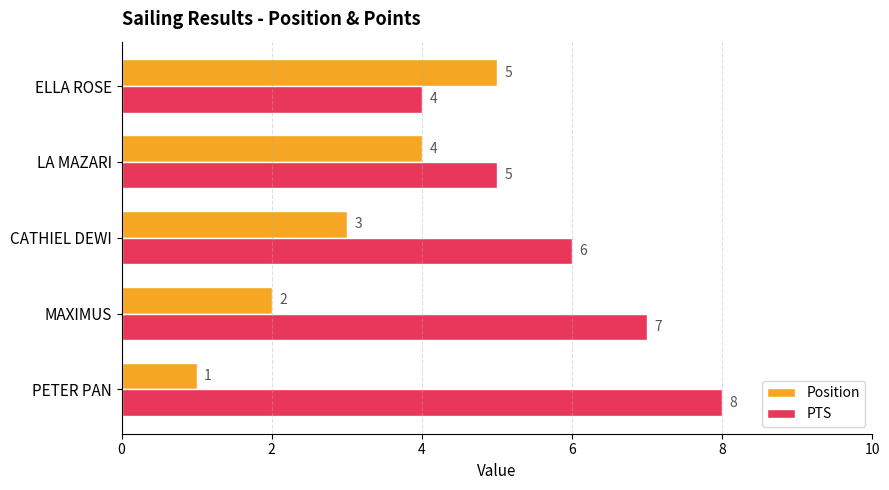

How many values in the PTS series are below 6?

2